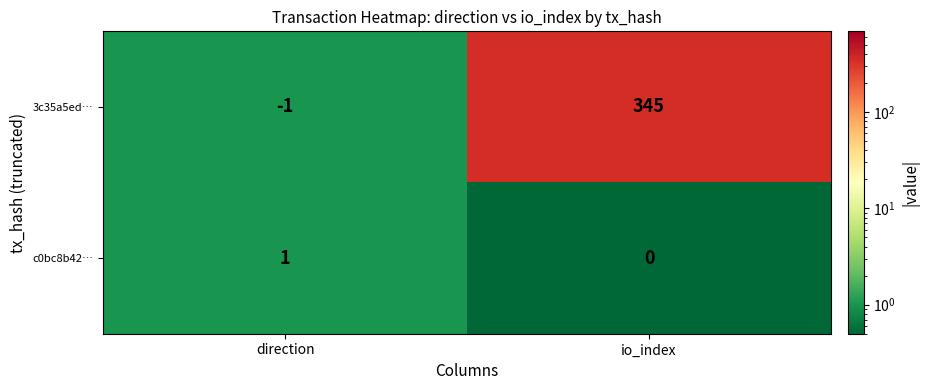

Which series has the largest total across all categories?

3c35a5ed…